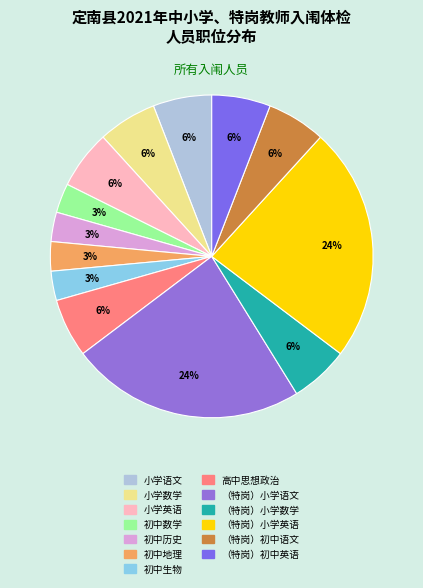

Count the number of slices in the pie.

13